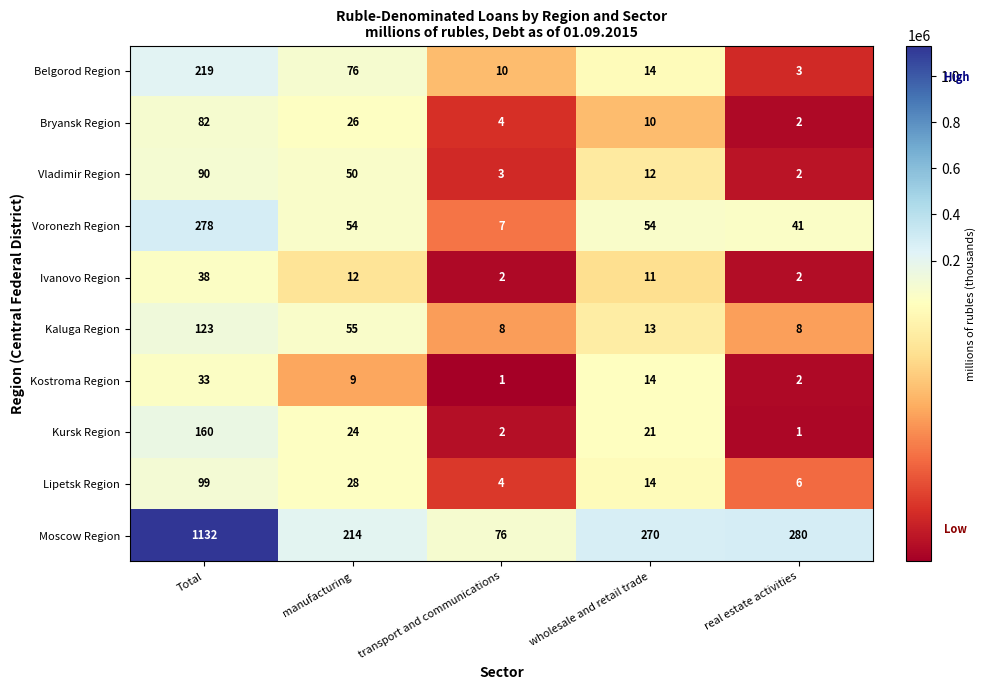

Which series has the largest total across all categories?

Moscow Region